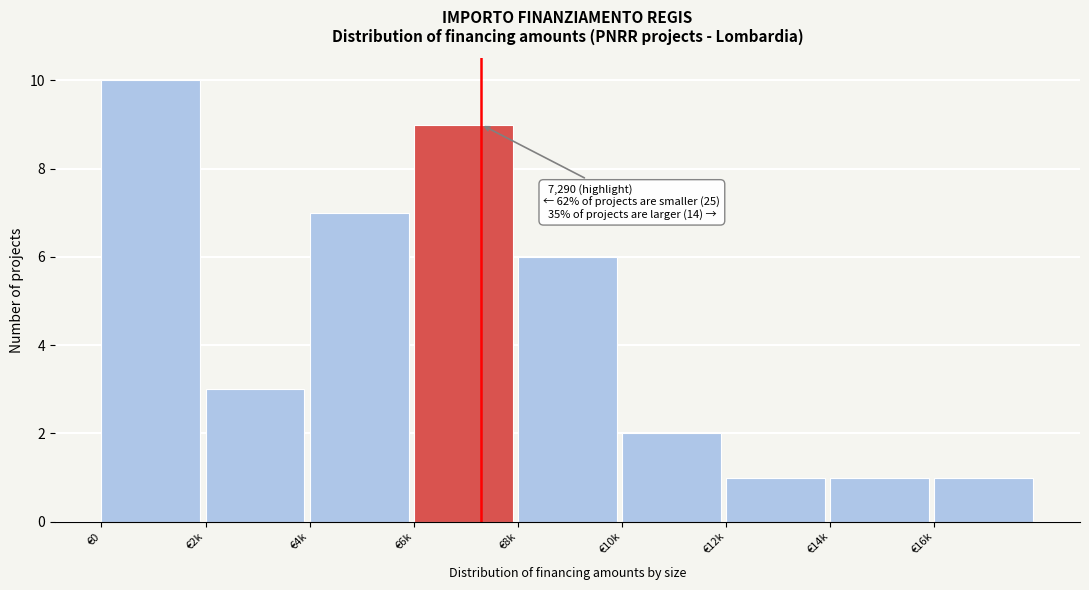

Reading left to right, list all the values displayed in this chart.

10	3	7	9	6	2	1	1	1